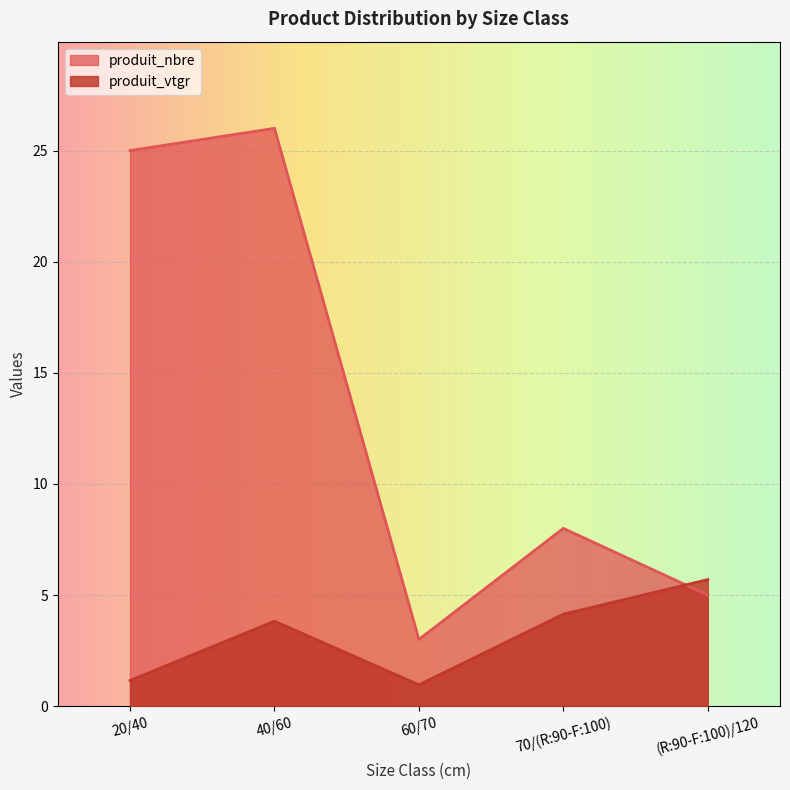

What are all the series names shown in the legend?

produit_nbre, produit_vtgr